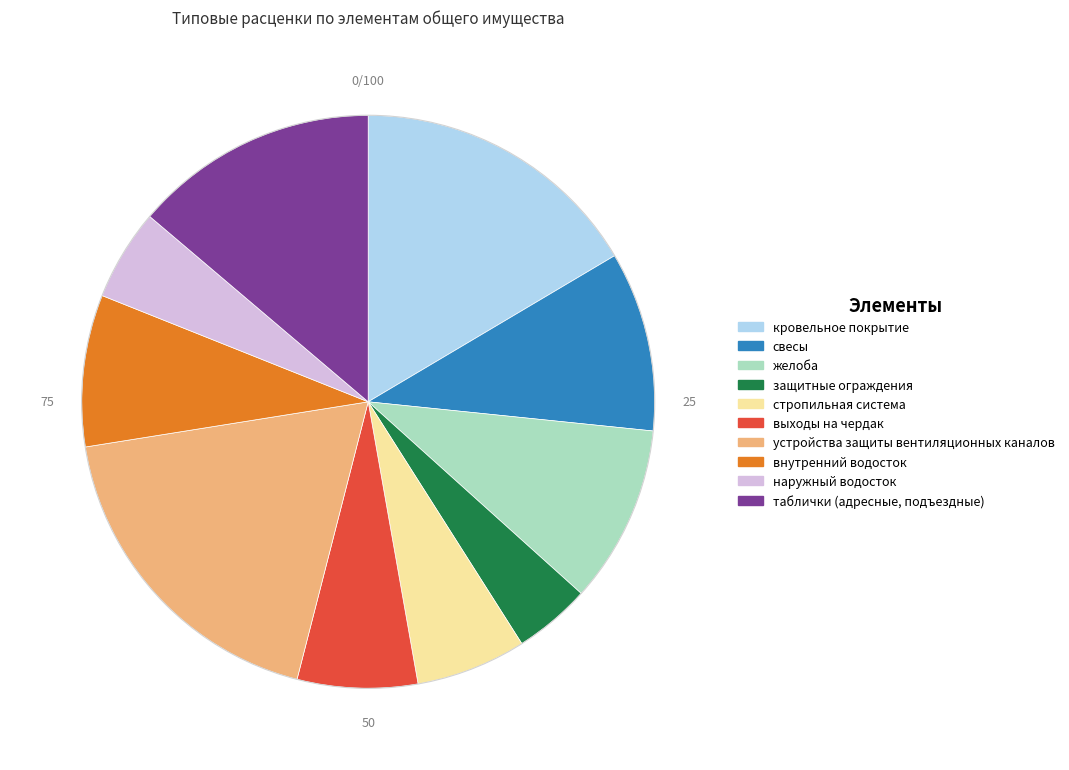

Which slice is the largest?

устройства защиты вентиляционных каналов